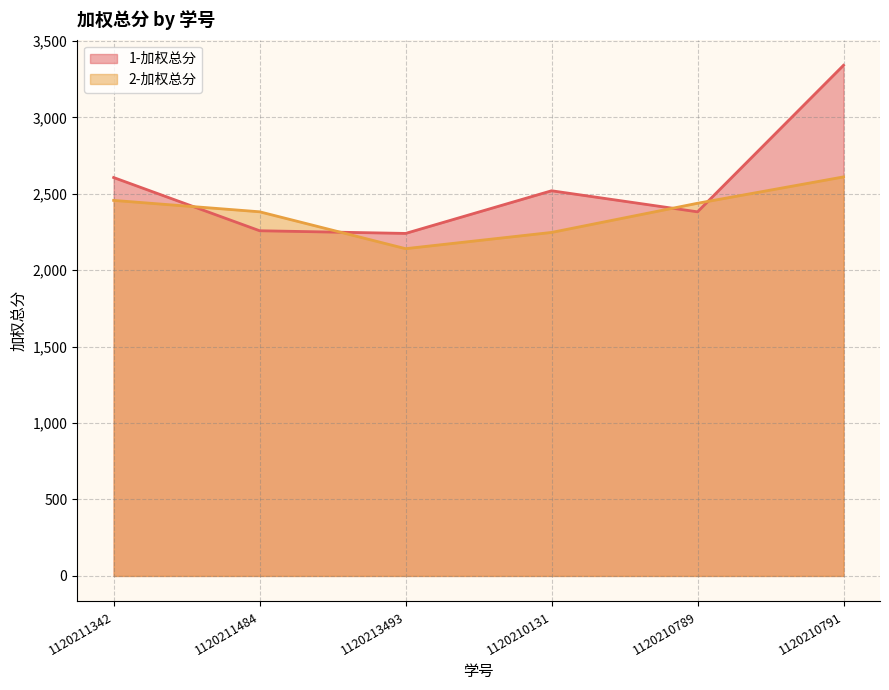

What is the value of the 1-加权总分 point at the 1st from the left?

2606.0